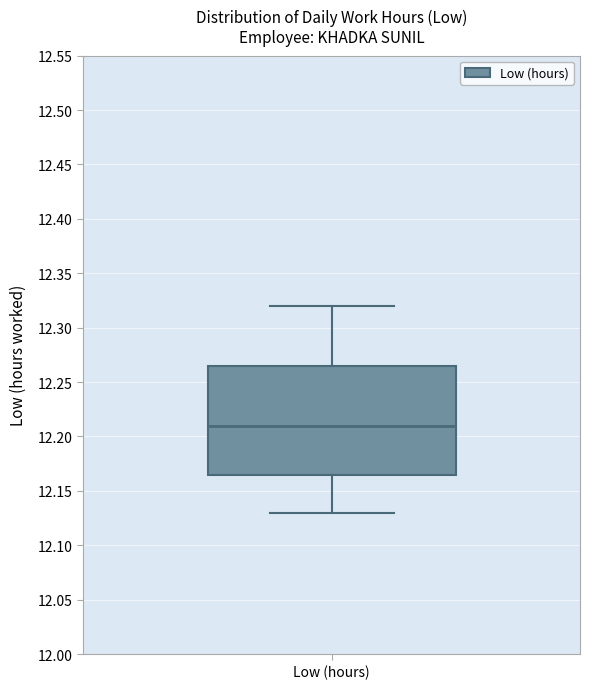

Read this box plot against the y-axis: the position of the median line, the range covered by the box, and the ends of both whiskers. The values are not printed on the chart, so give them approximately, as read against the axis.

median 12.210, box 12.165 to 12.265, whiskers 12.130 to 12.320